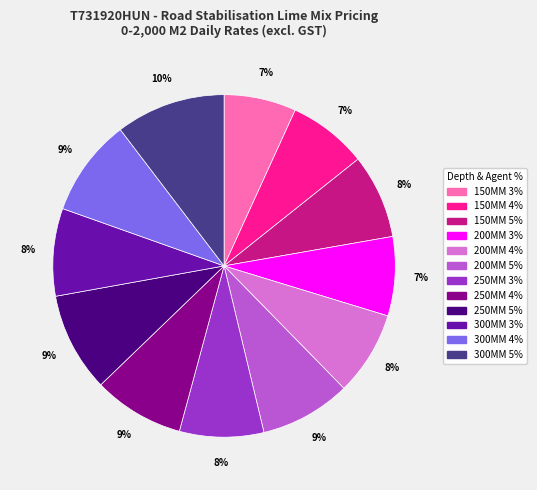

How many segments does this pie chart have?

12